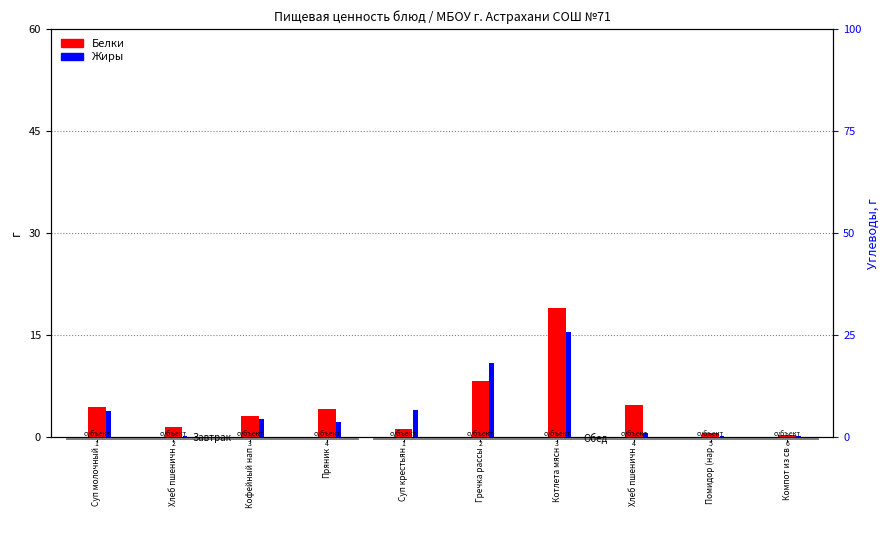

The value of Белки at Помидор (нар is 0.3. True or false?

False